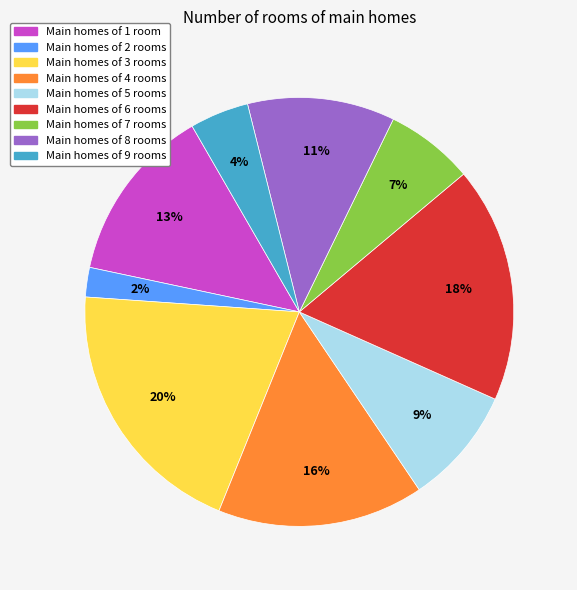

To the nearest percent, what is the average slice percentage?

11%